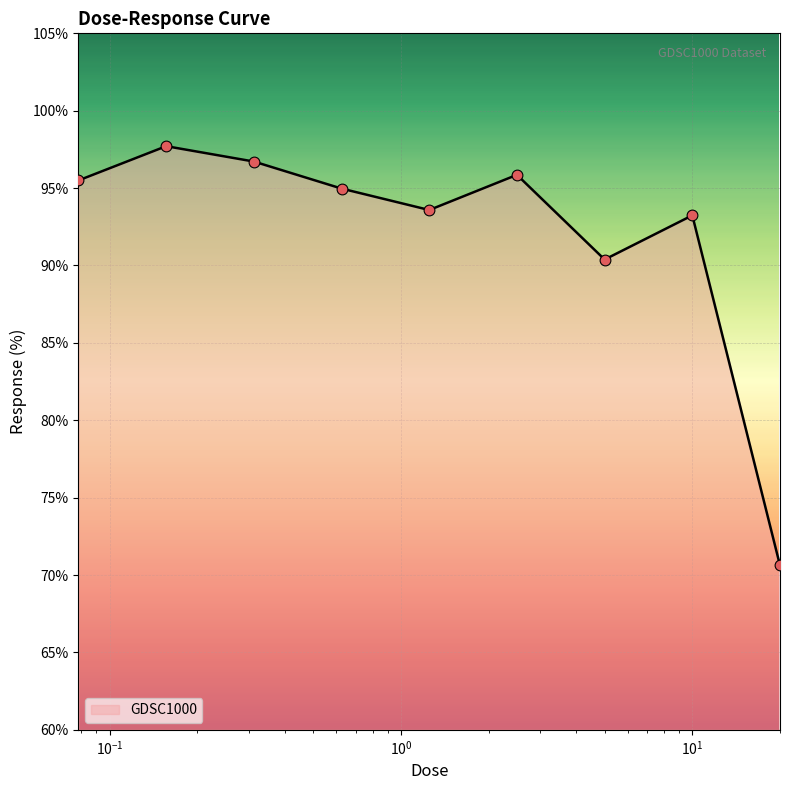

What is the difference between the maximum and minimum values?

27.1